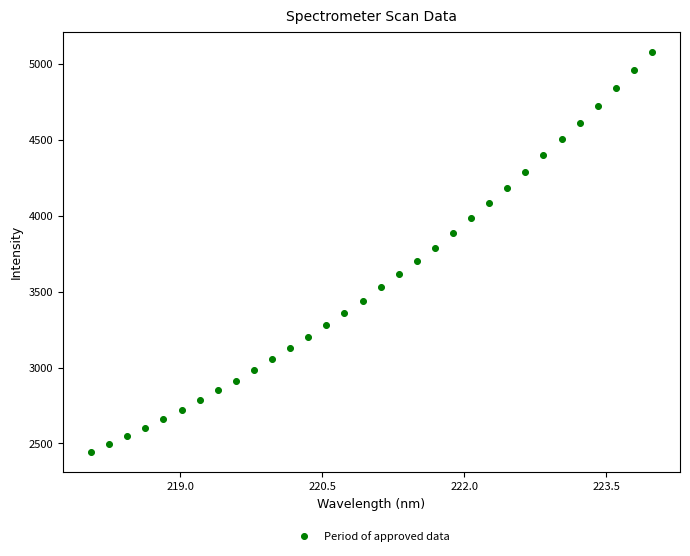

What is the range of Y values (max minus min)?

2639.7